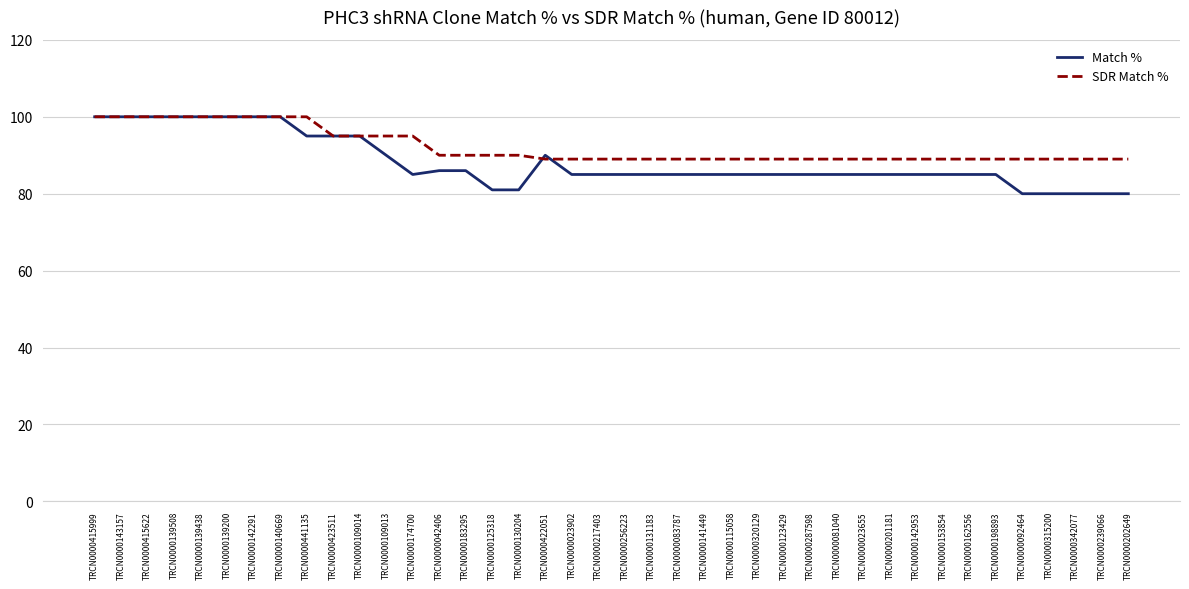

What are all the series names shown in the legend?

Match %, SDR Match %